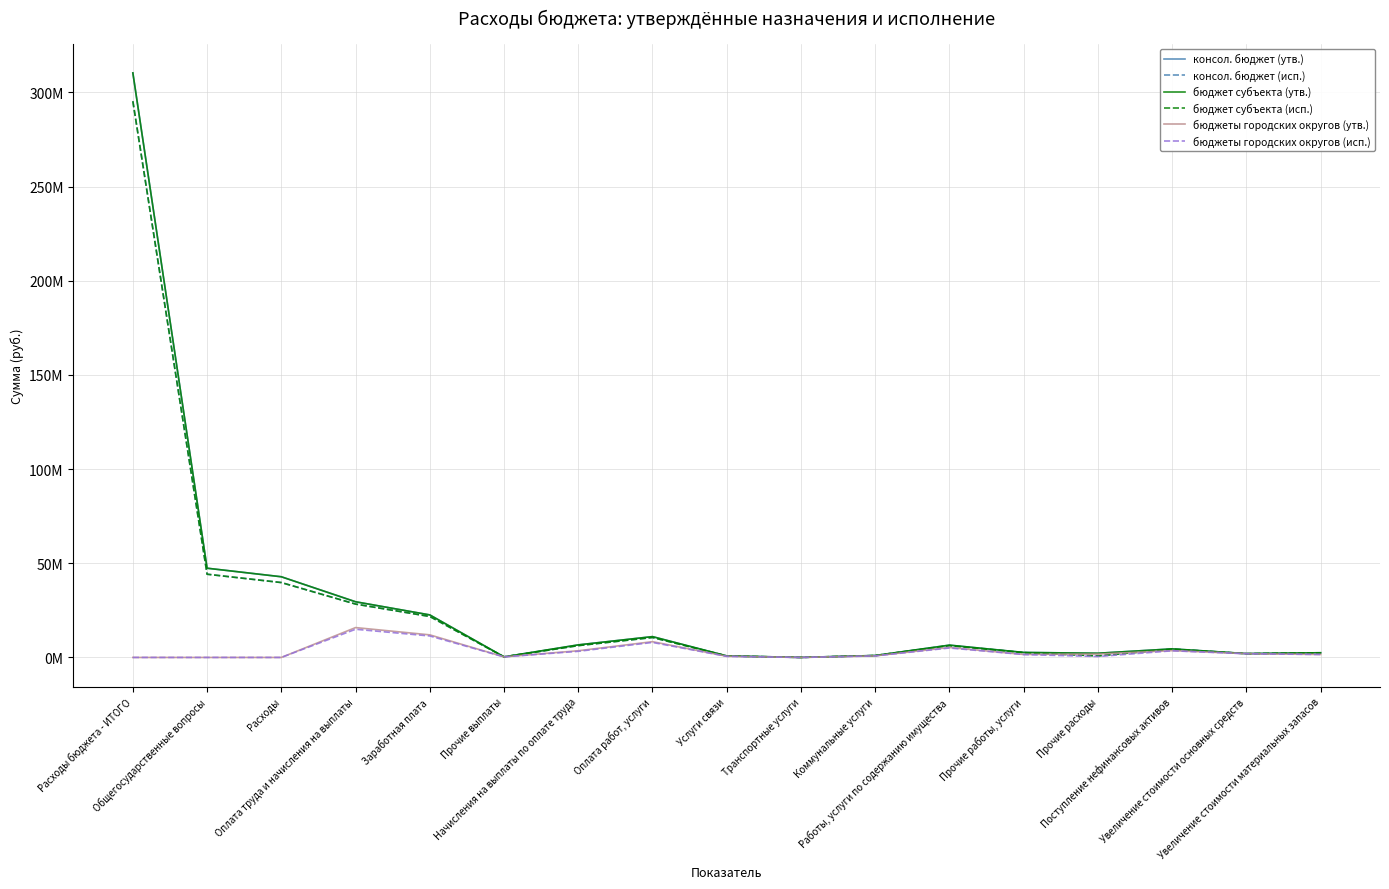

What is the total value across all series at Прочие выплаты?

1839583.9